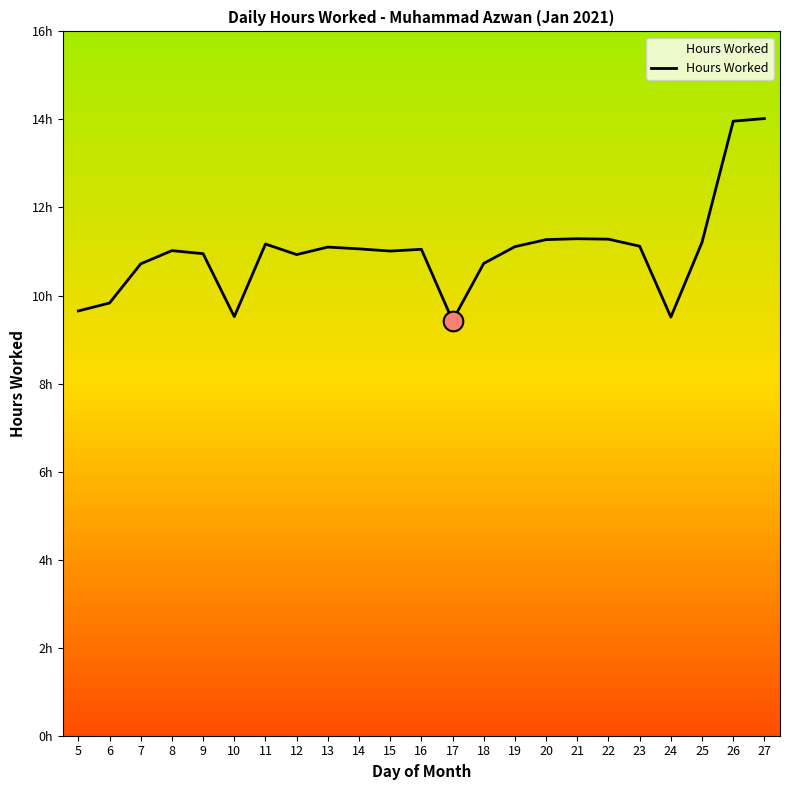

What is the change in value from 9 to 17?

-1.5